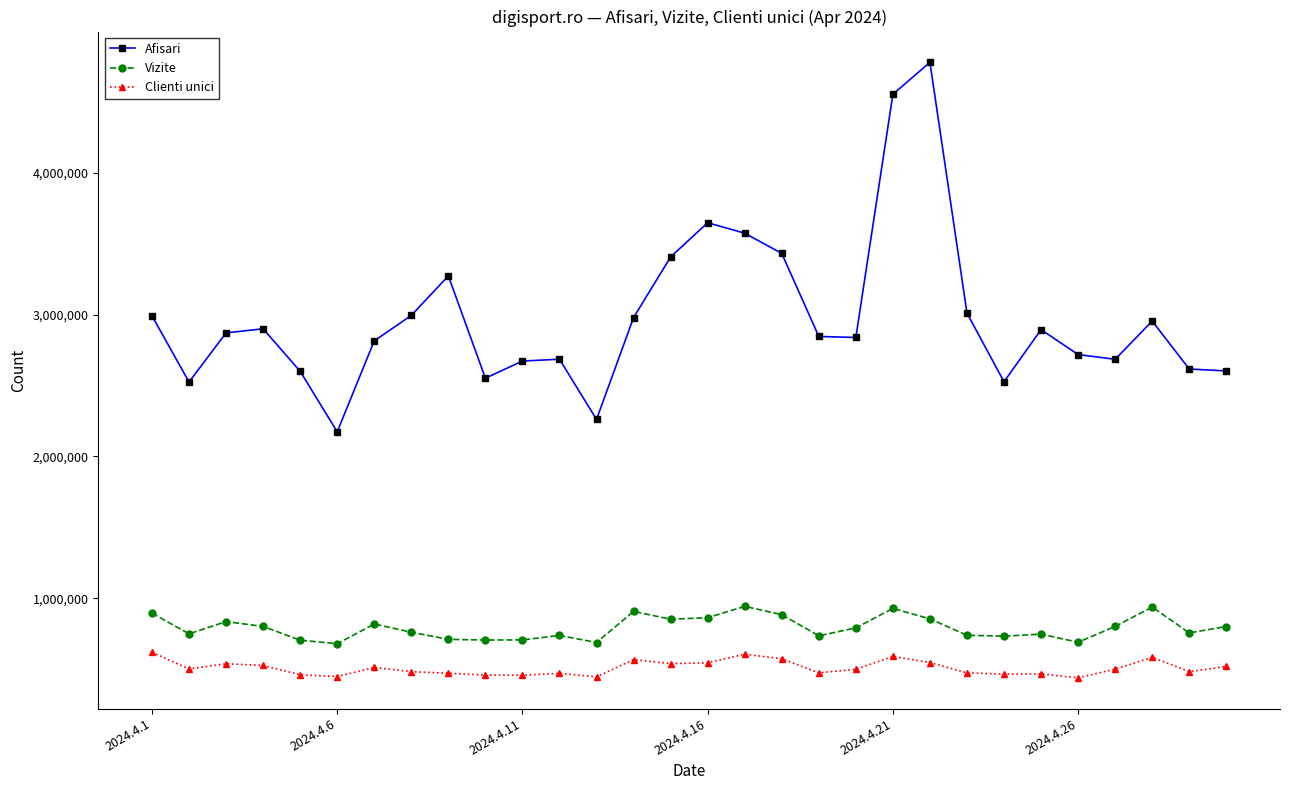

What is the value of the Vizite point at the 6th from the left?

679381